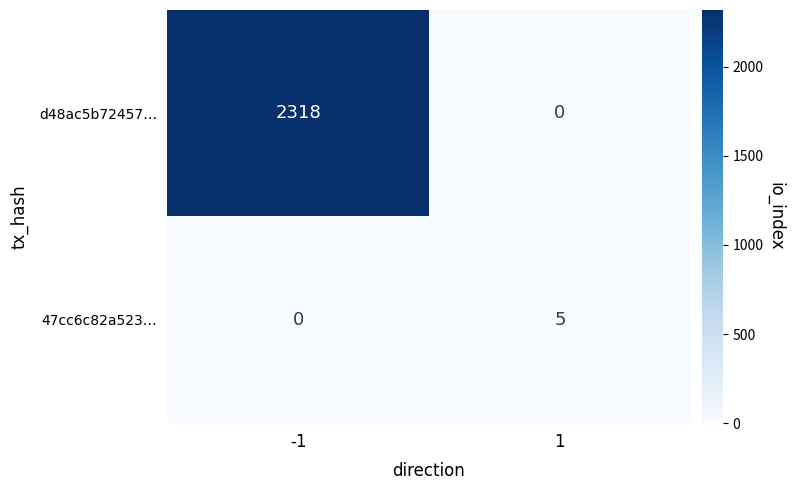

Which series changed the most between -1 and 1?

d48ac5b72457…